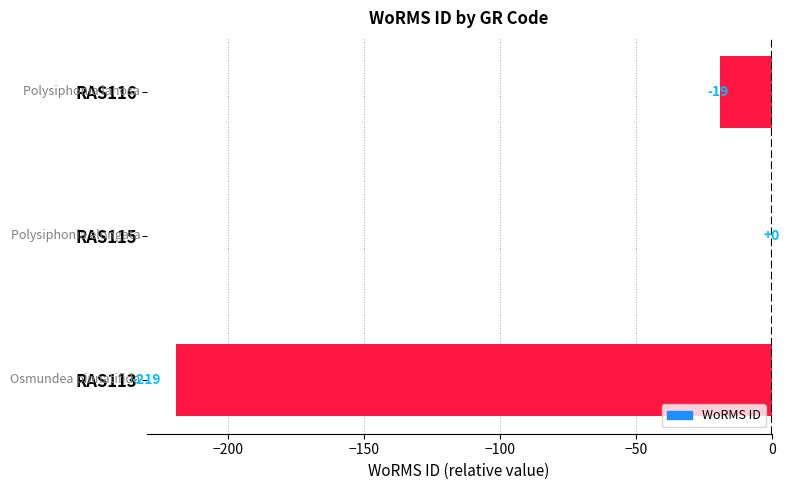

Where is the data nearest to the value -109?

RAS116